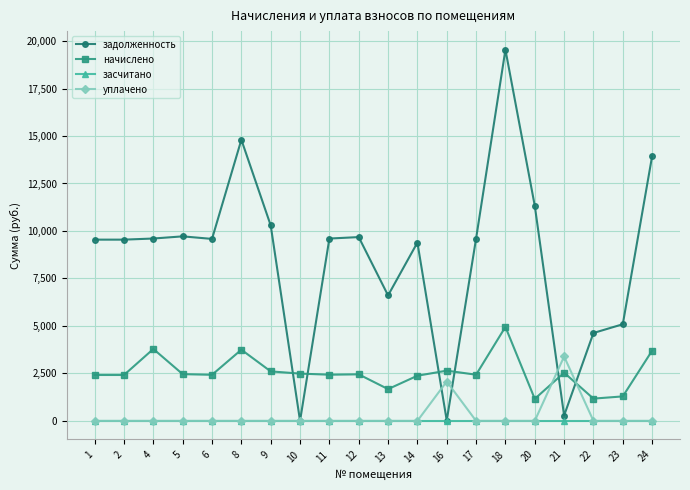

What is the value of the задолженность point at the 12th from the left?

9388.8